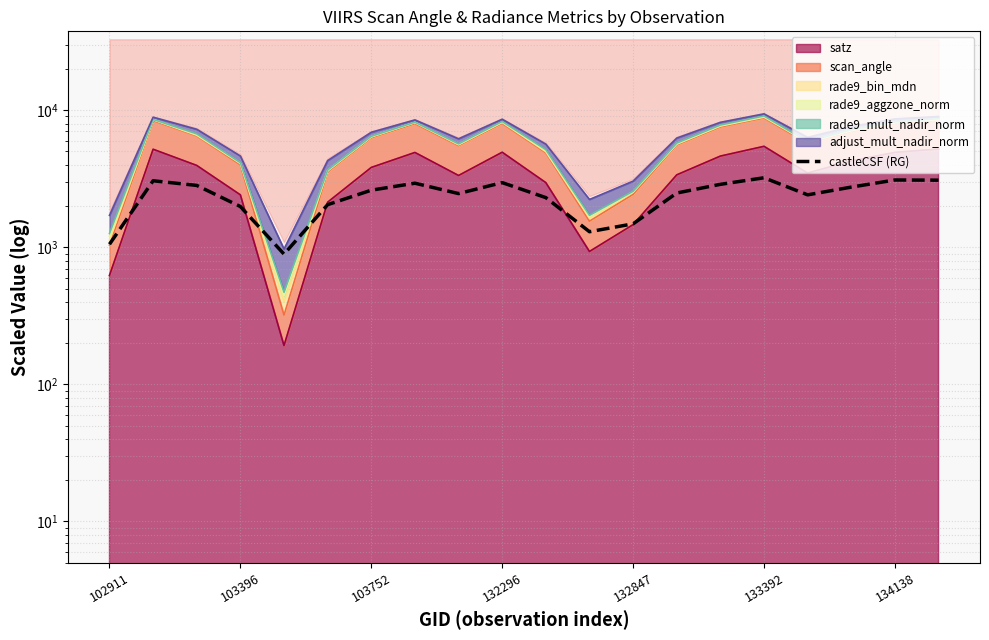

What is the greatest value displayed?

3215.0